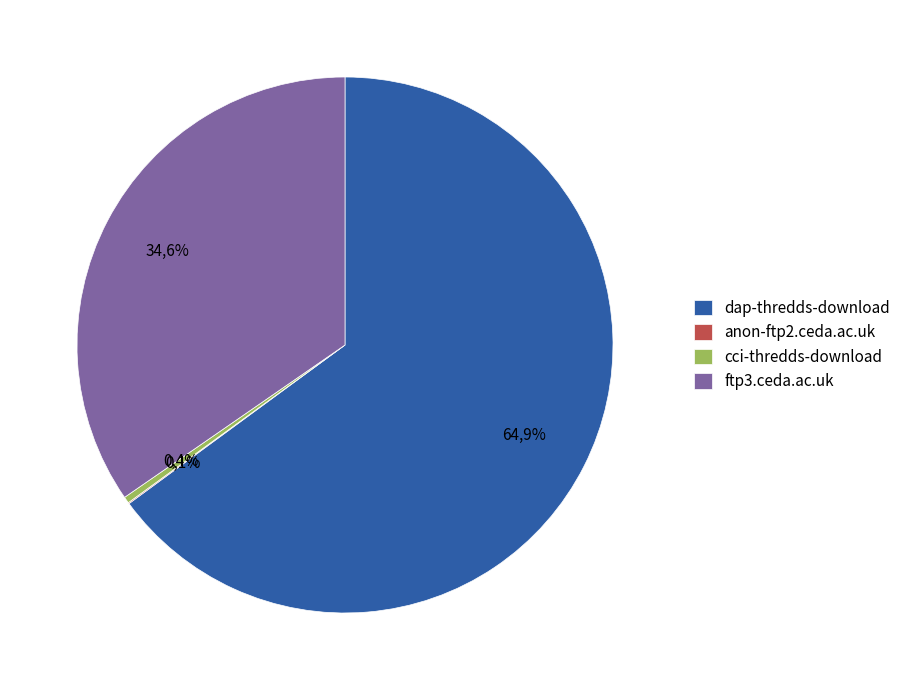

Which category has the smallest portion of the pie?

anon-ftp2.ceda.ac.uk